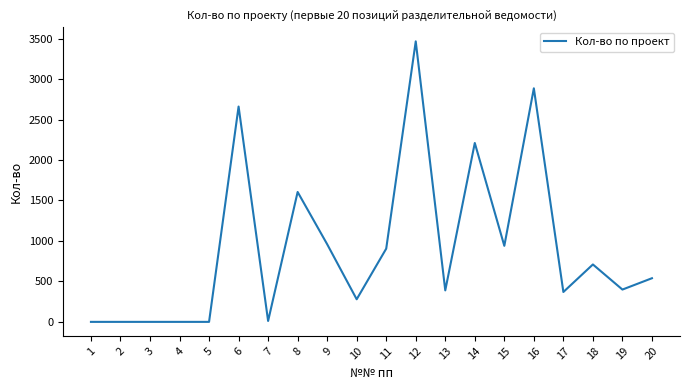

What is the greatest value displayed?

3465